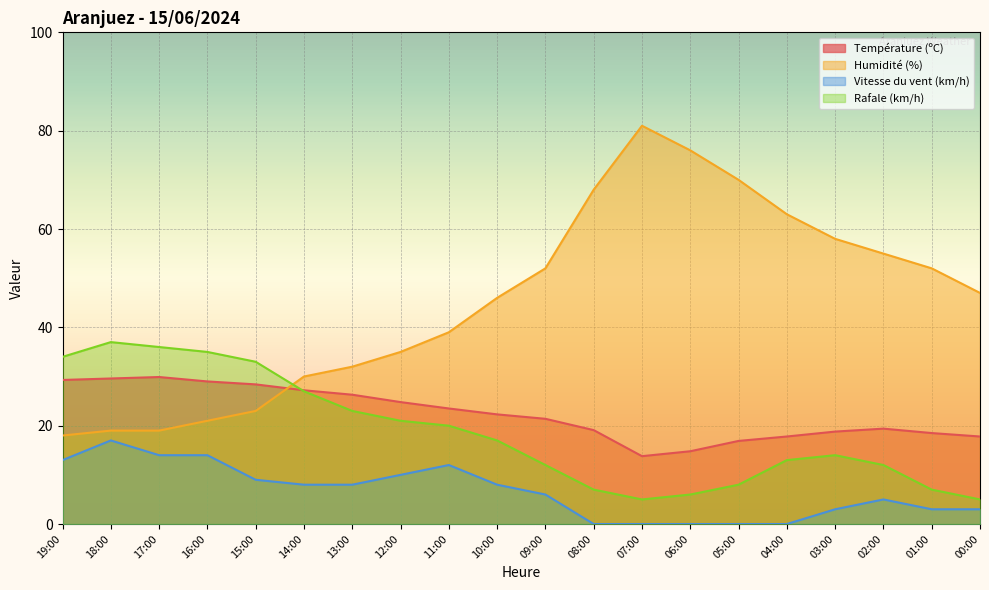

Rank the series at 00:00 from lowest to highest value.

Vitesse du vent (km/h), Rafale (km/h), Température (ºC), Humidité (%)